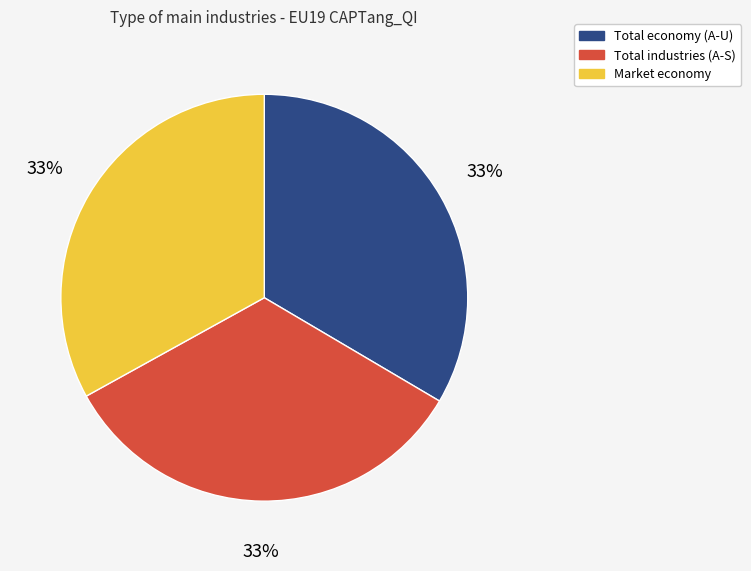

What percentage is the Market economy slice, to the nearest percent?

33%